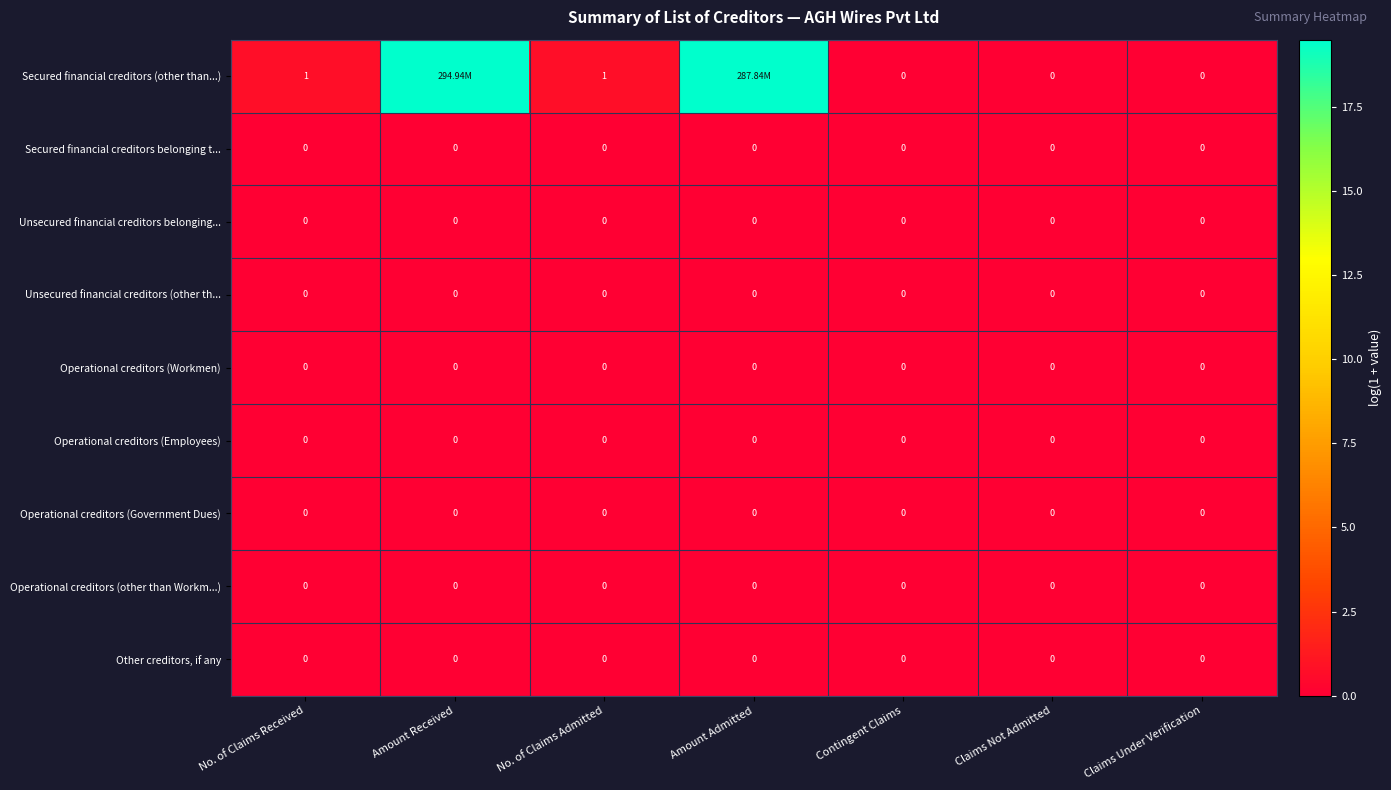

Which category has the highest value across all series?

Amount Received